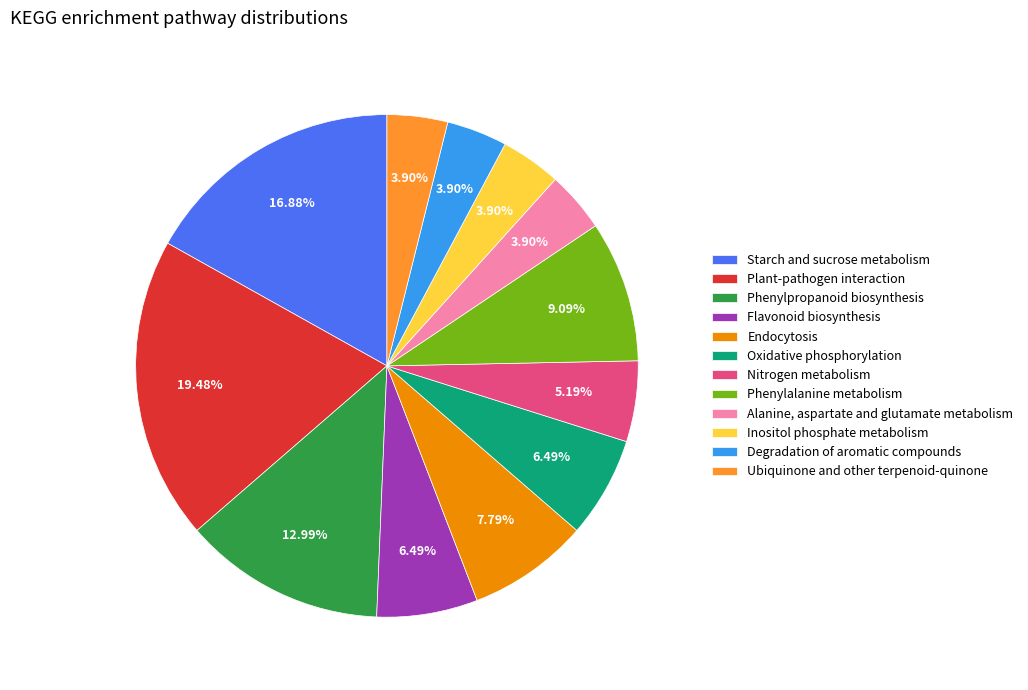

Count the number of slices in the pie.

12